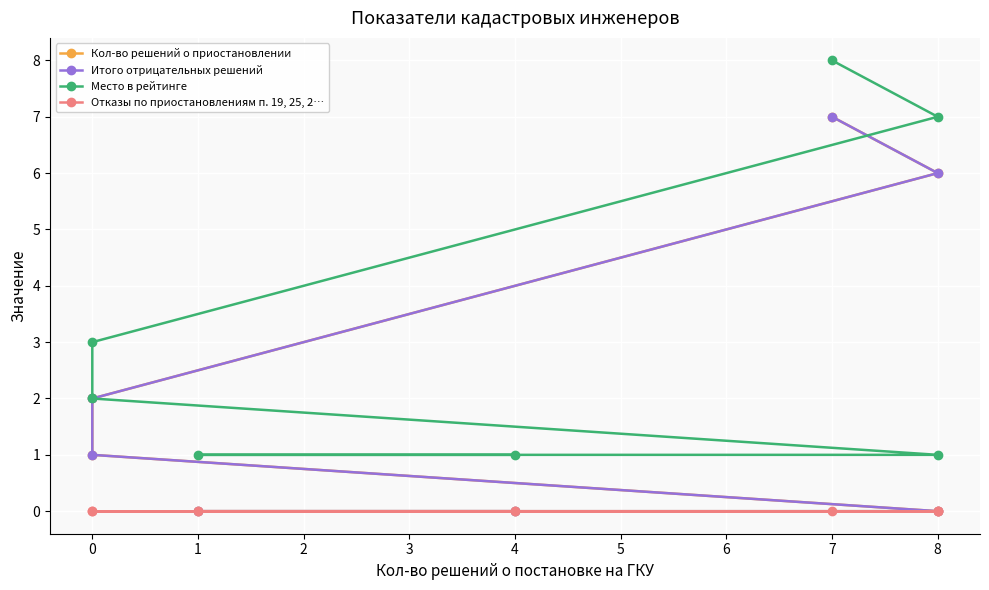

What is the sum of all Место в рейтинге values?

23